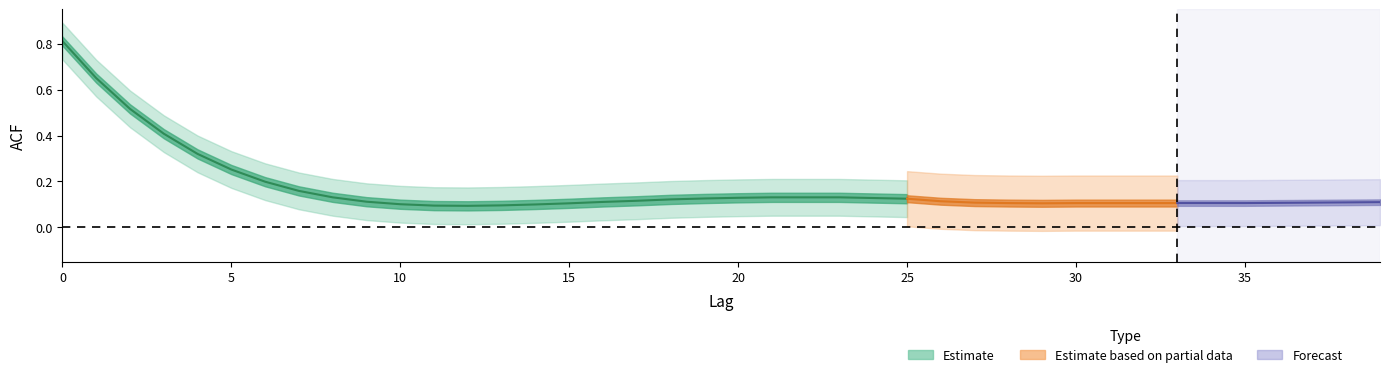

List the labels in order of value, smallest first.

12, 11, 13, 14, 10, 15, 29, 28, 30, 31, 32, 33, 34, 35, 36, 27, 37, 38, 39, 16, 9, 26, 17, 18, 25, 19, 24, 20, 8, 21, 22, 23, 7, 6, 5, 4, 3, 2, 1, 0